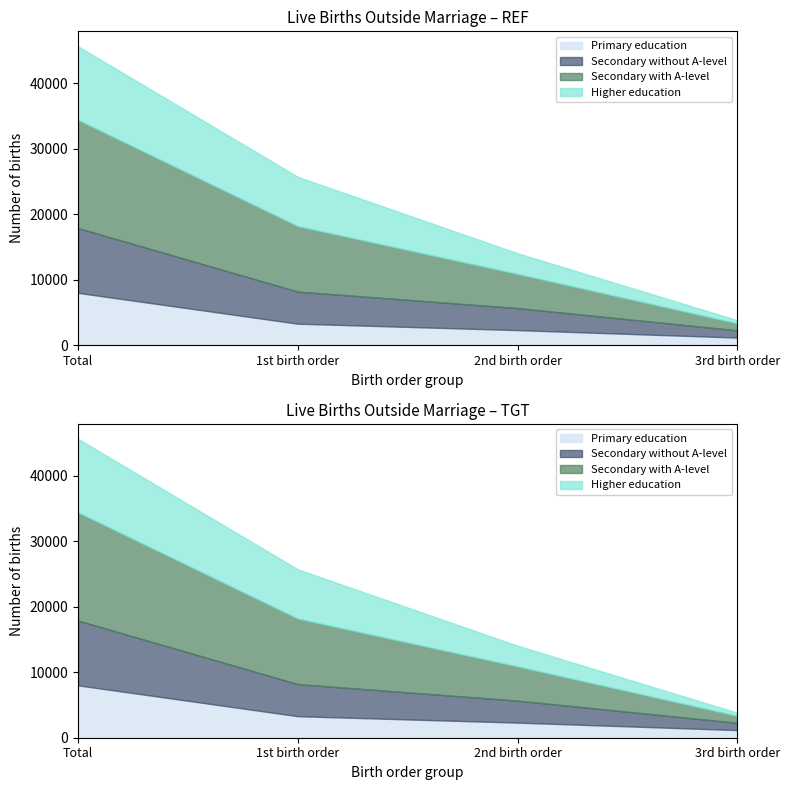

Reading left to right, list all the values displayed in this chart.

Primary education: 7996	3285	2304	1164
Secondary without A-level: 9891	4898	3360	1107
Secondary with A-level: 16498	9989	5211	1060
Higher education: 11246	7533	3168	488